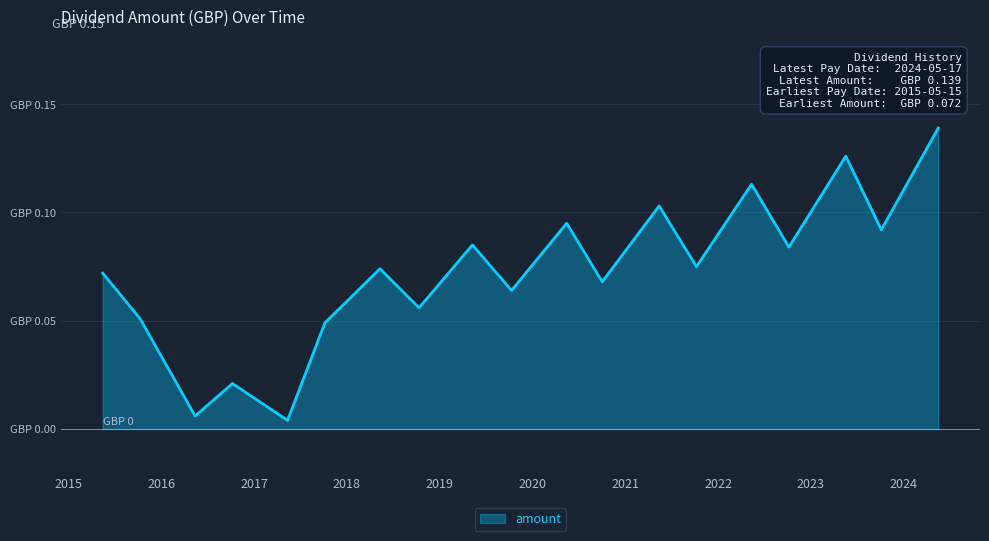

What is the difference between the maximum and second lowest values?

0.1